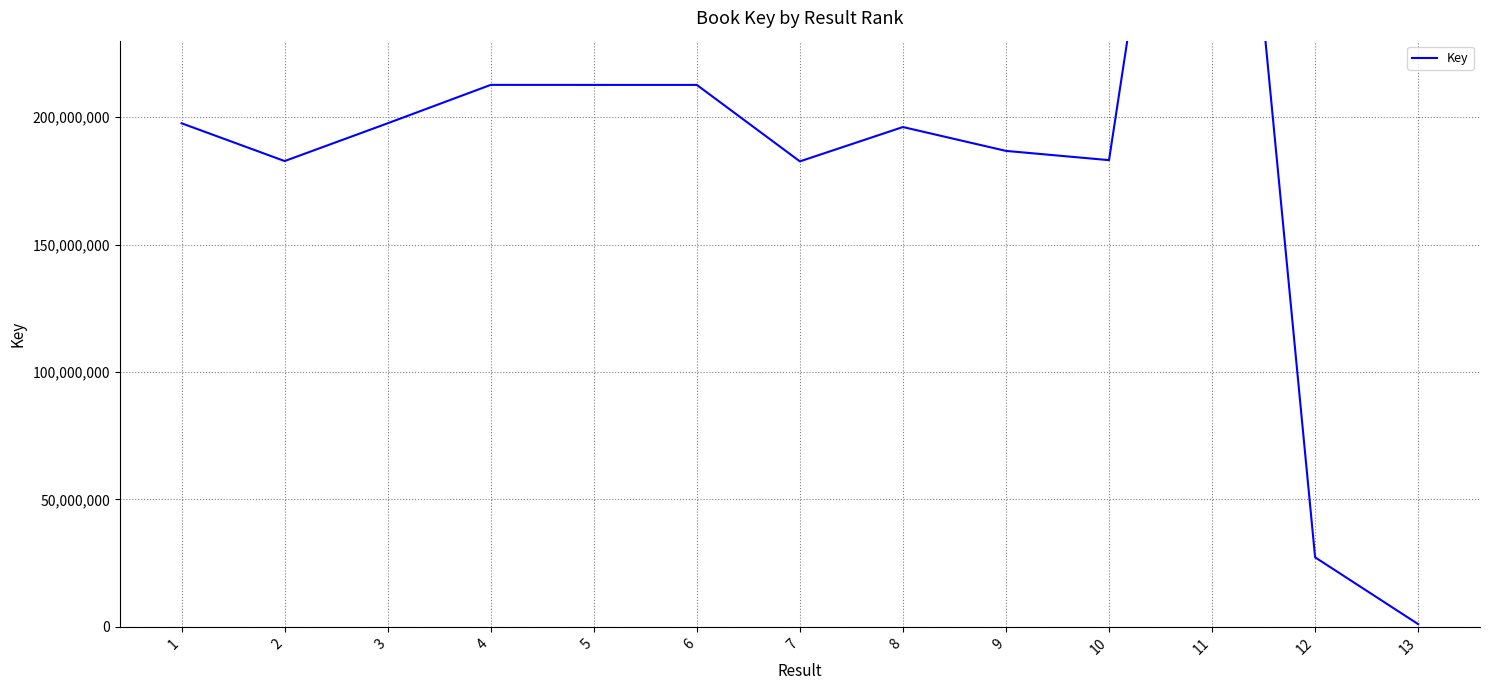

Is it true that the value at 8 is 75685453?

False